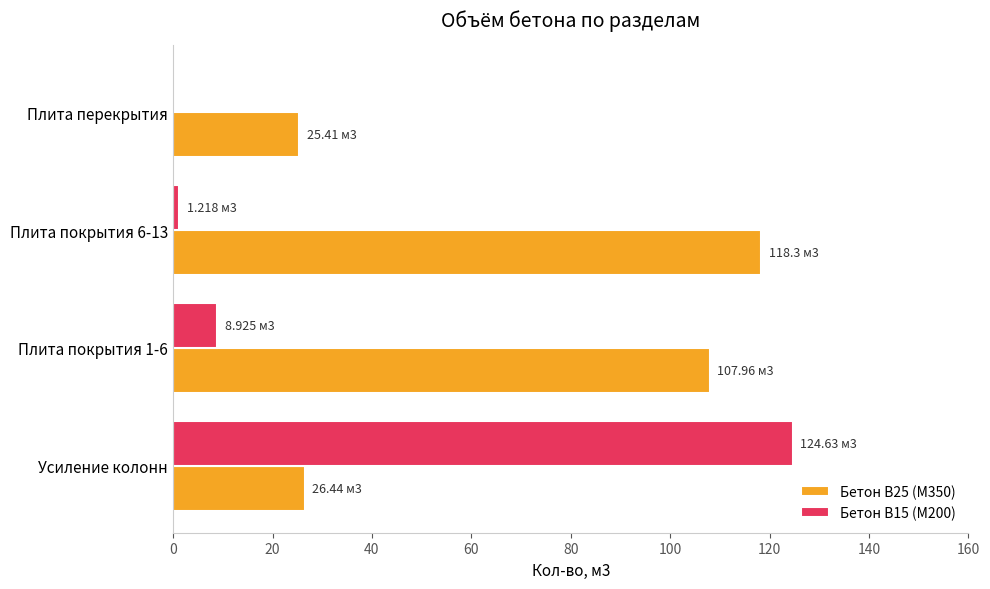

Is the value of Бетон В25 (М350) at Плита покрытия 6-13 greater than the value of Бетон В15 (М200) at Усиление колонн?

No